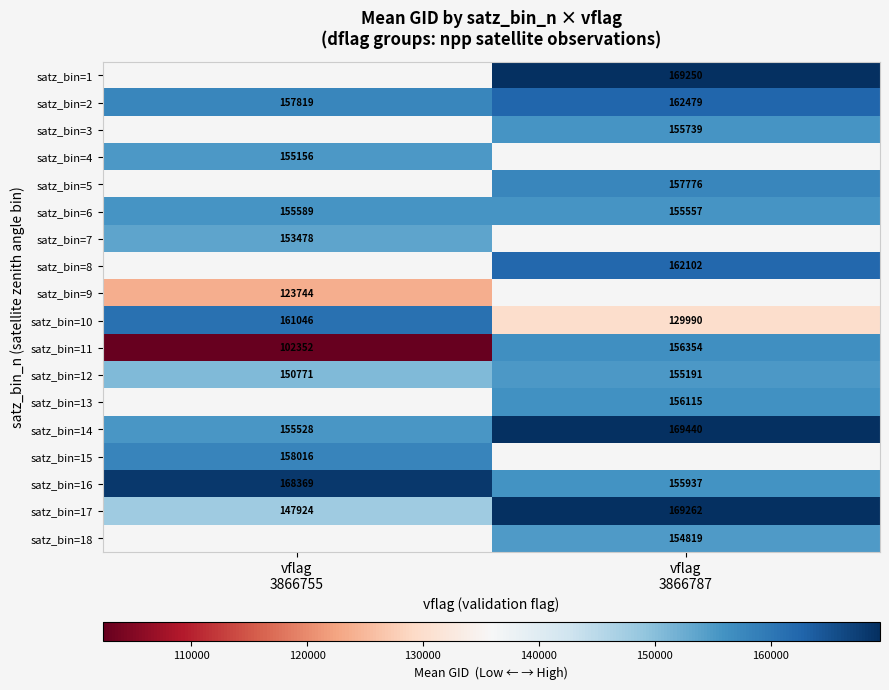

List the series in order of their peak value, highest first.

satz_bin=1, satz_bin=3, satz_bin=5, satz_bin=8, satz_bin=10, satz_bin=11, satz_bin=12, satz_bin=13, satz_bin=14, satz_bin=17, satz_bin=2, satz_bin=6, satz_bin=4, satz_bin=7, satz_bin=9, satz_bin=18, satz_bin=16, satz_bin=15